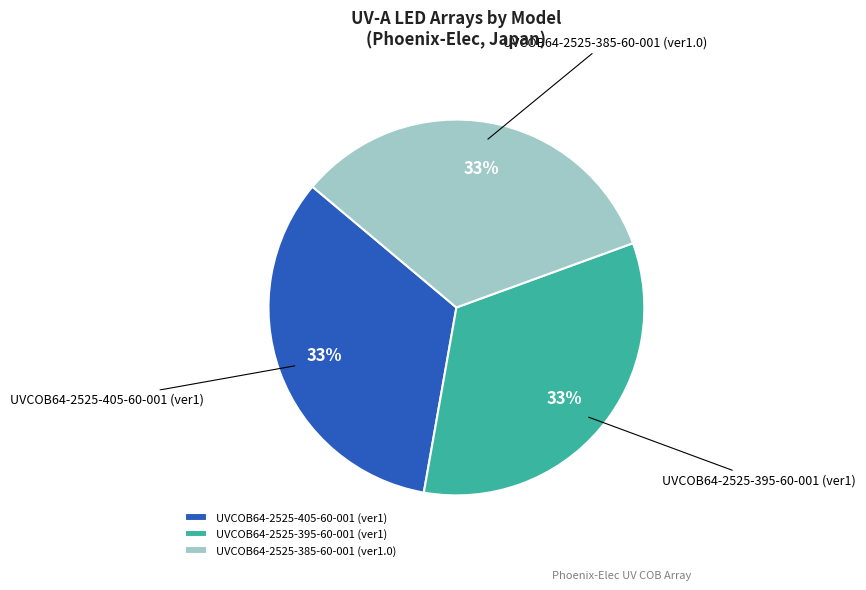

Is the sum of UVCOB64-2525-385-60-001 (ver1.0) and UVCOB64-2525-395-60-001 (ver1) greater than half?

Yes